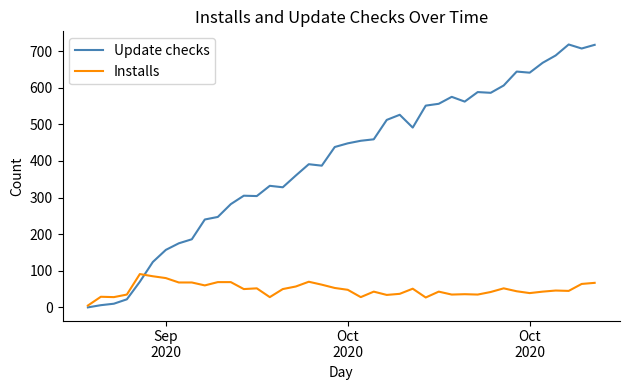

Which series has the largest total across all categories?

Update checks